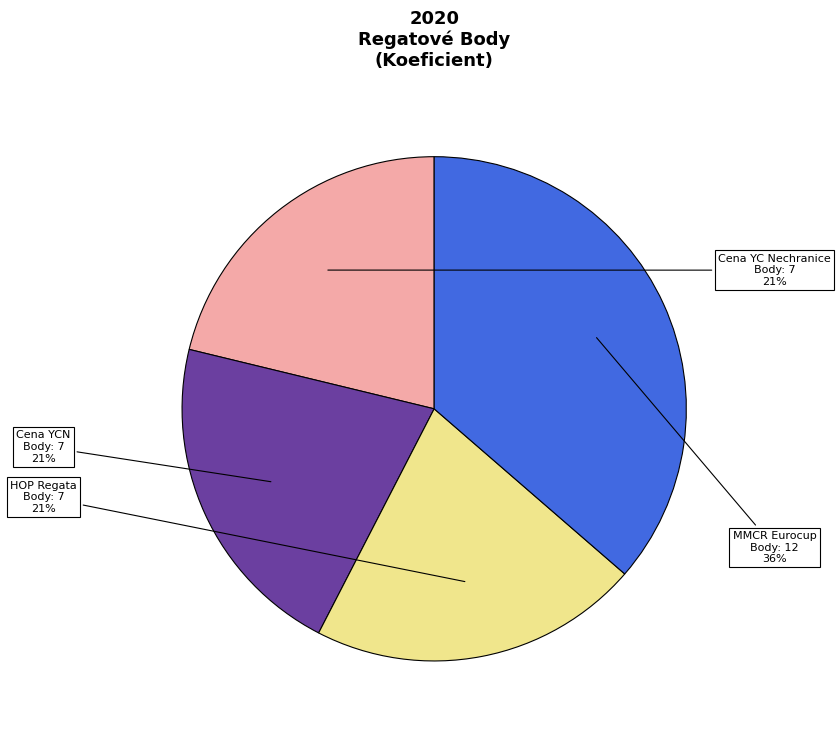

Does any single category account for the majority?

No